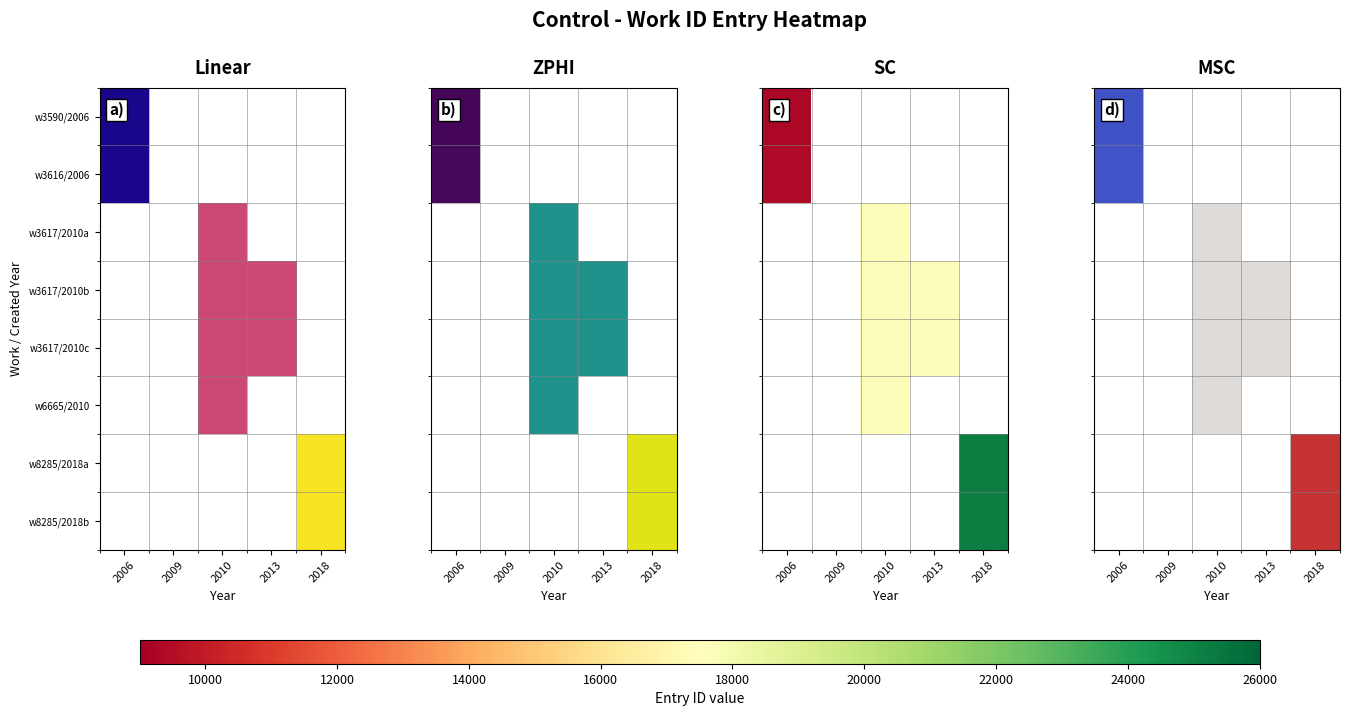

True or false: w8285/2018a has a value of 0 at 2009.

True